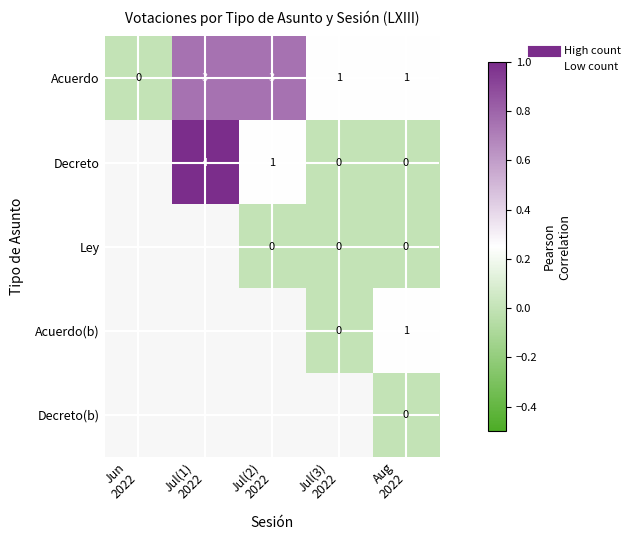

Which series has the largest total across all categories?

Acuerdo